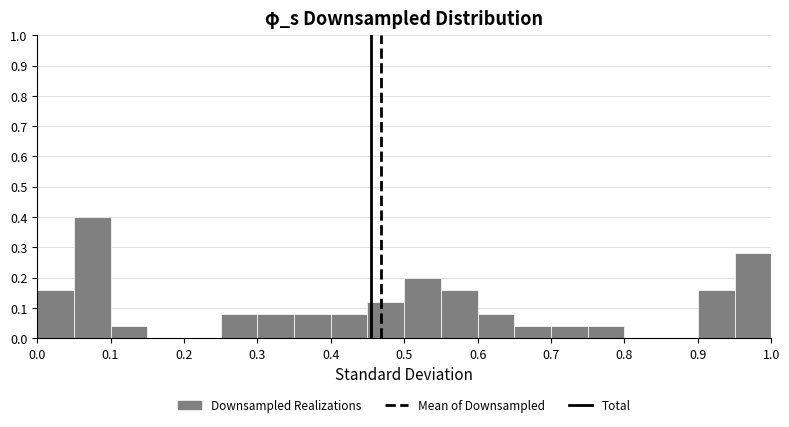

How tall is the bar that spans 0.40 to 0.45 on the x-axis? The values are not printed on the chart, so give them approximately, as read against the axis.

0.08